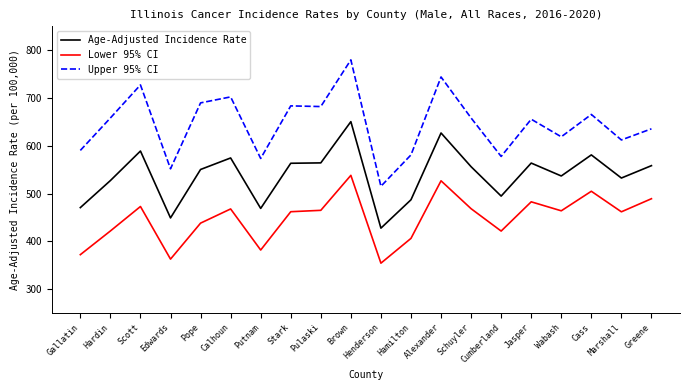

Which series changed the most between Edwards and Jasper?

Lower 95% CI